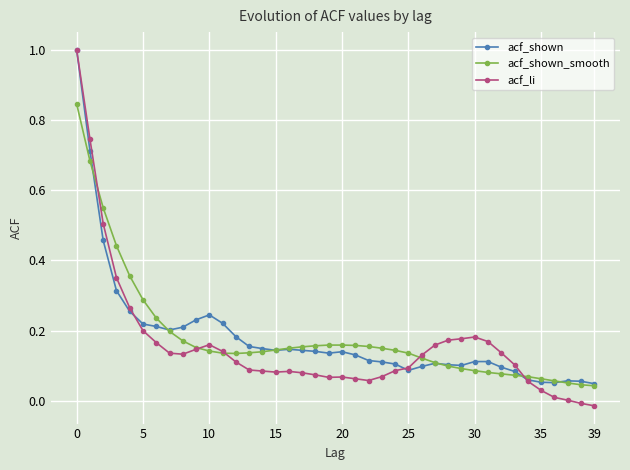

How many categories are shown in the chart?

40